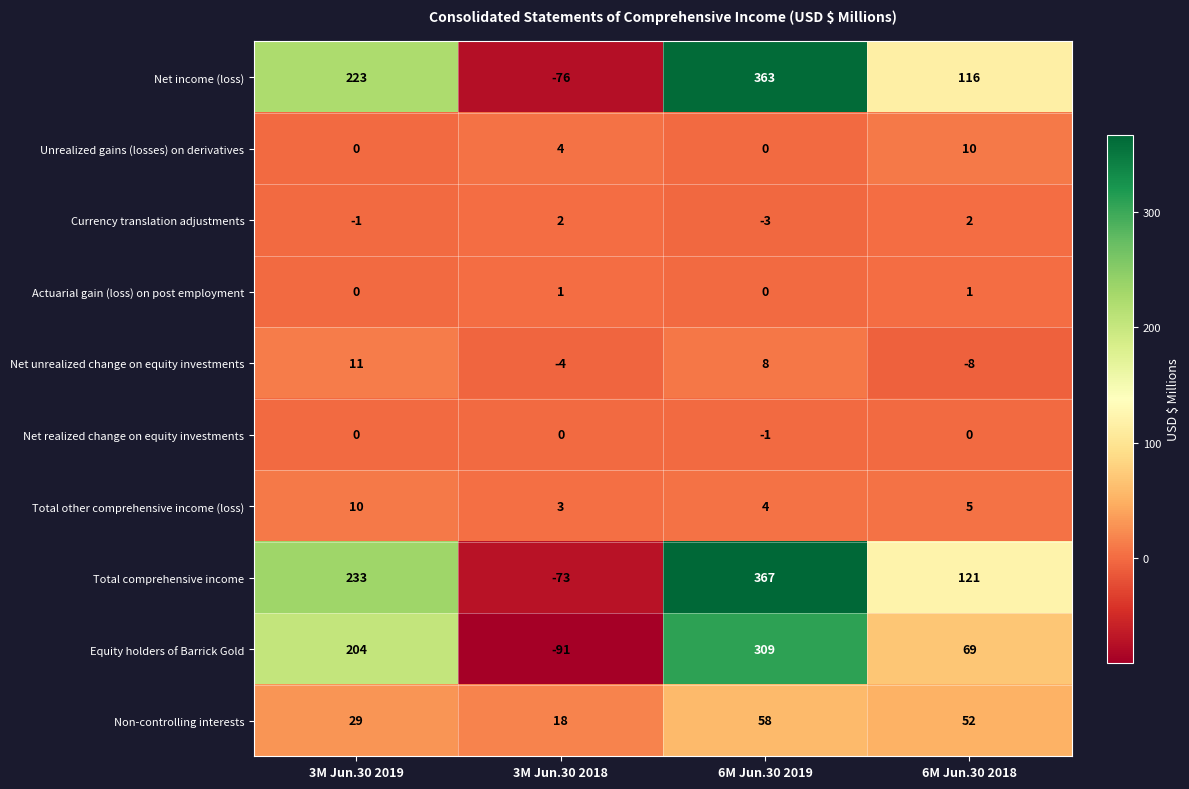

Between 3M Jun.30 2019 and 6M Jun.30 2019, which series saw the biggest shift?

Net income (loss)